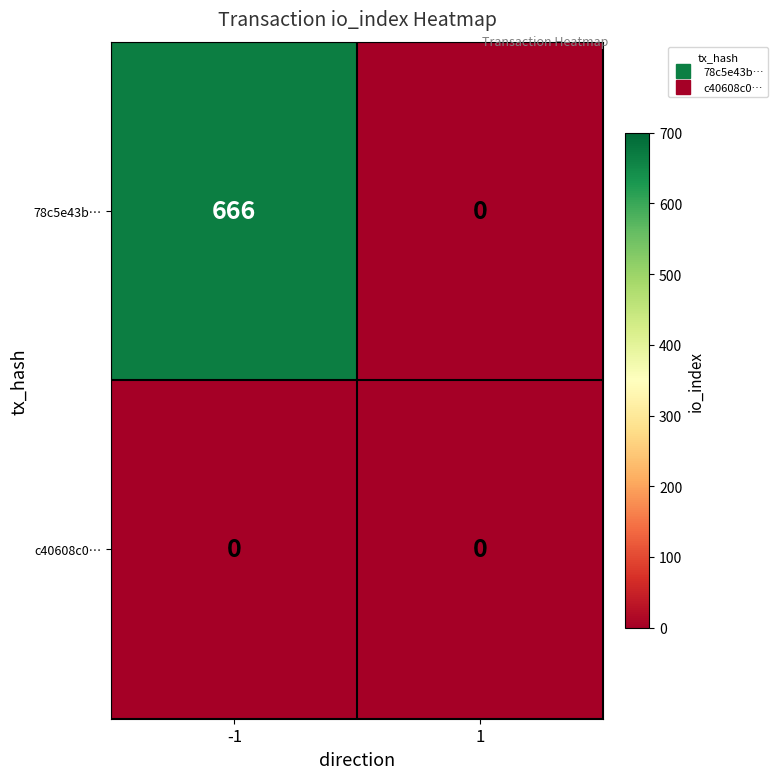

At which category is the sum across all series the highest?

-1